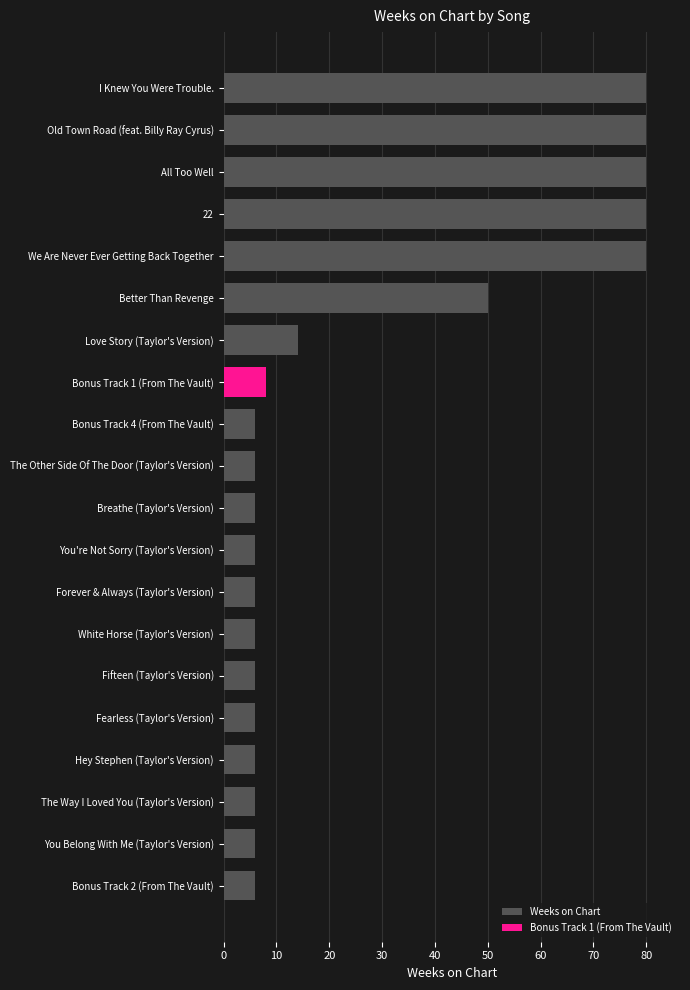

What is the change in value from Fifteen (Taylor's Version) to 22?

+74